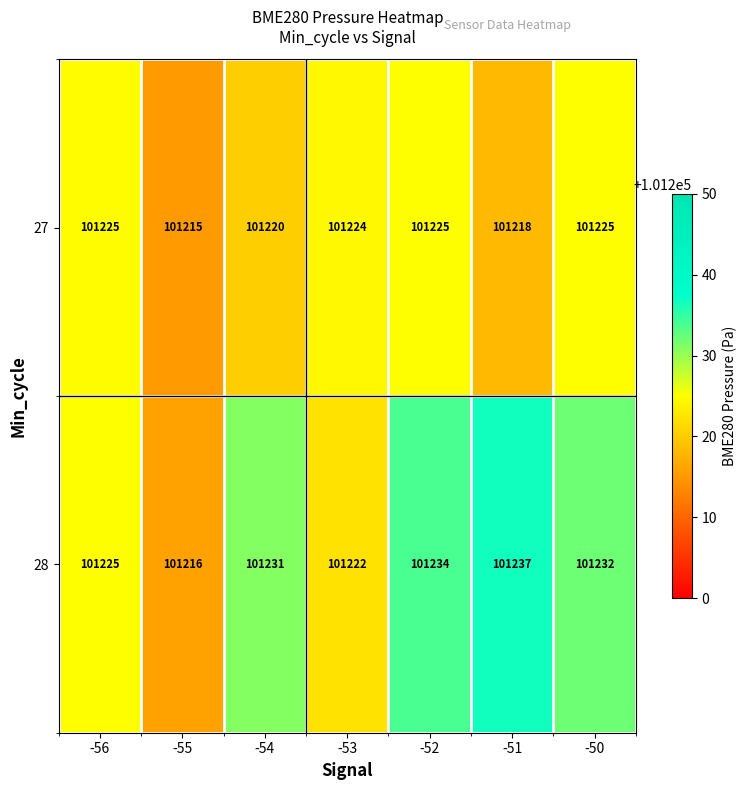

The 27 series shows 101225 at -56. True or false?

True